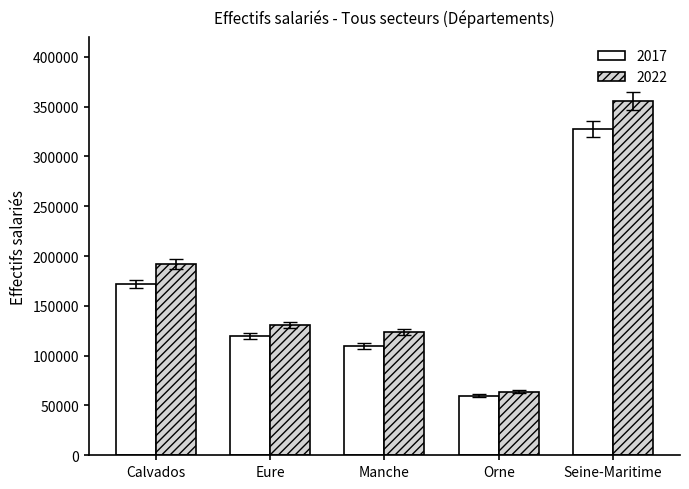

What is the difference between the second highest and minimum values in the 2017 series?

111989